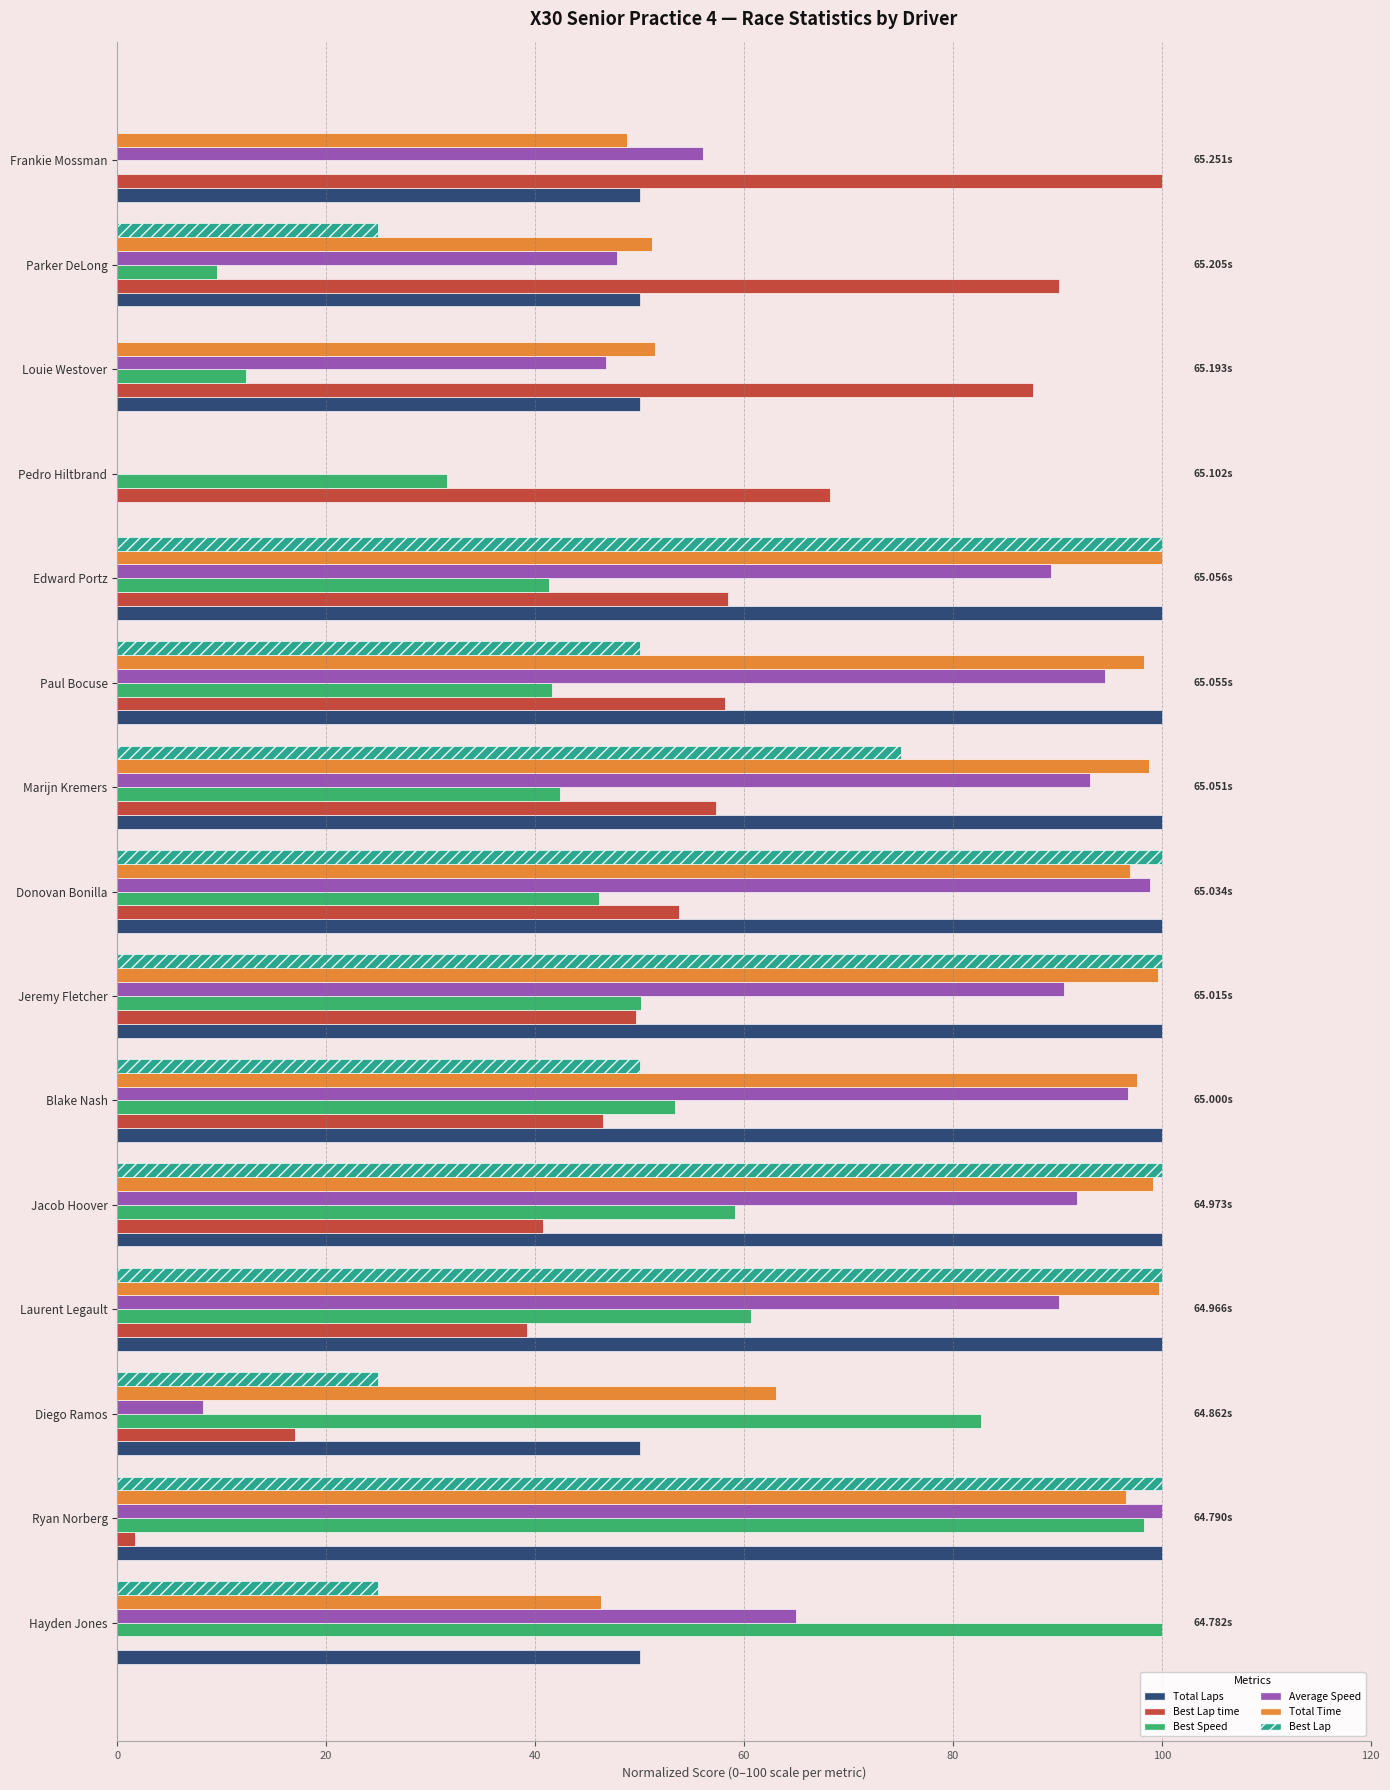

What is the total value across all series at Diego Ramos?

246.1